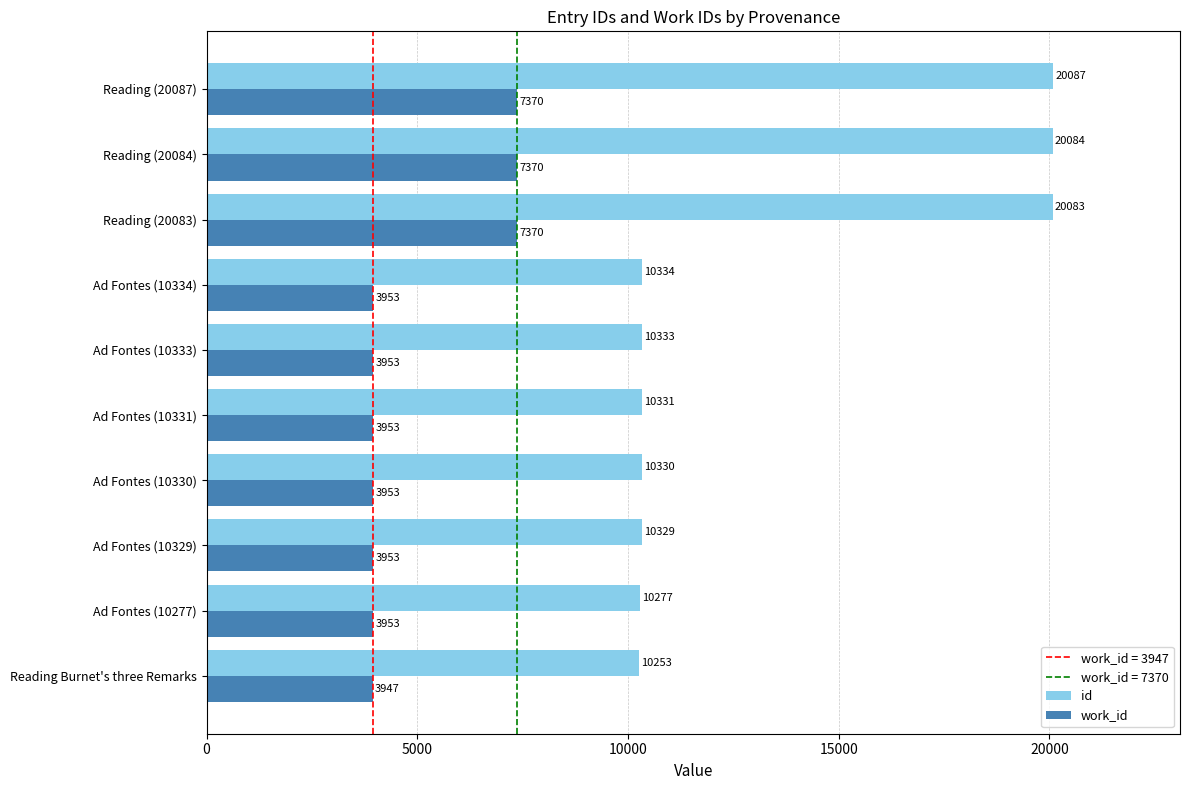

Which series has the widest spread of values?

id